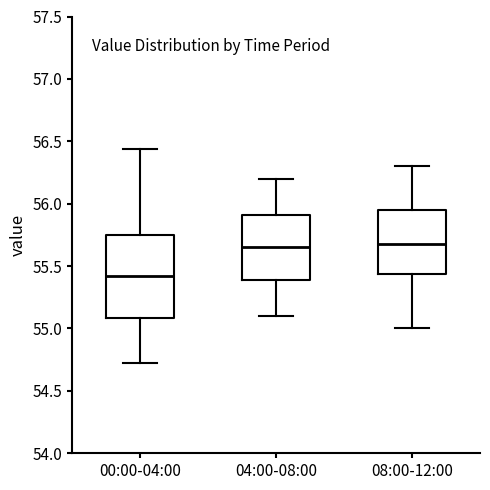

Where is the upper edge of the box for 04:00-08:00 on the y-axis? The values are not printed on the chart, so give them approximately, as read against the axis.

55.90